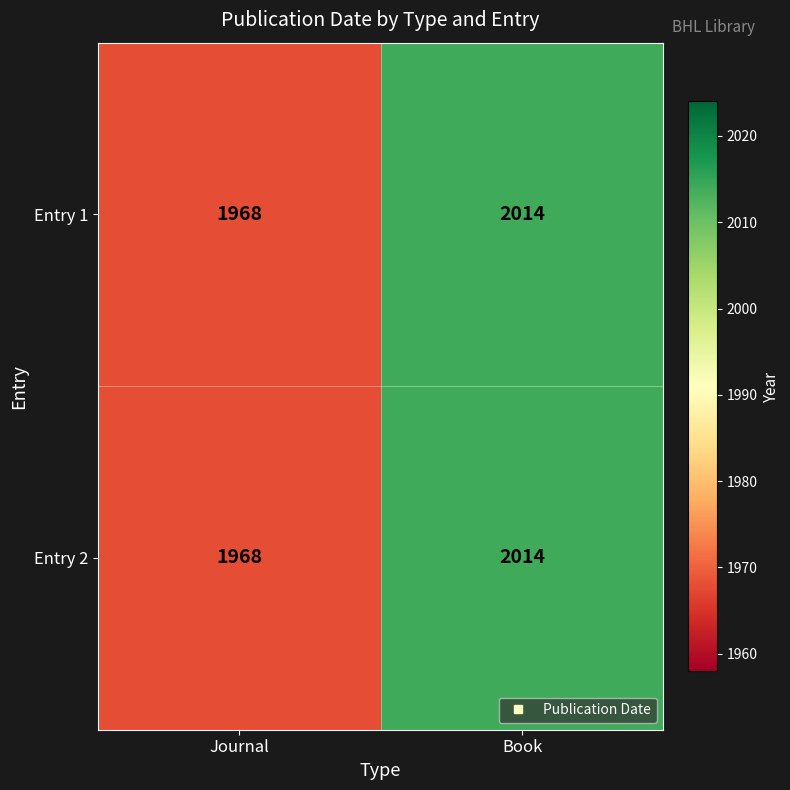

What is the average value of the Entry 2 series?

1991